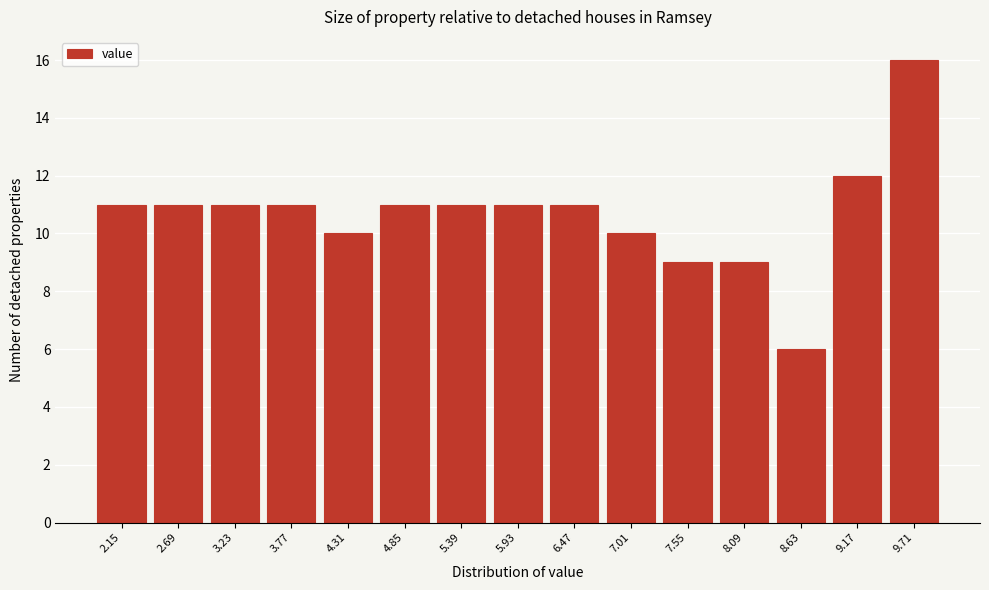

Reading left to right, list all the values displayed in this chart.

2.15=11	2.69=11	3.23=11	3.77=11	4.31=10	4.85=11	5.39=11	5.93=11	6.47=11	7.01=10	7.55=9	8.09=9	8.63=6	9.17=12	9.71=16